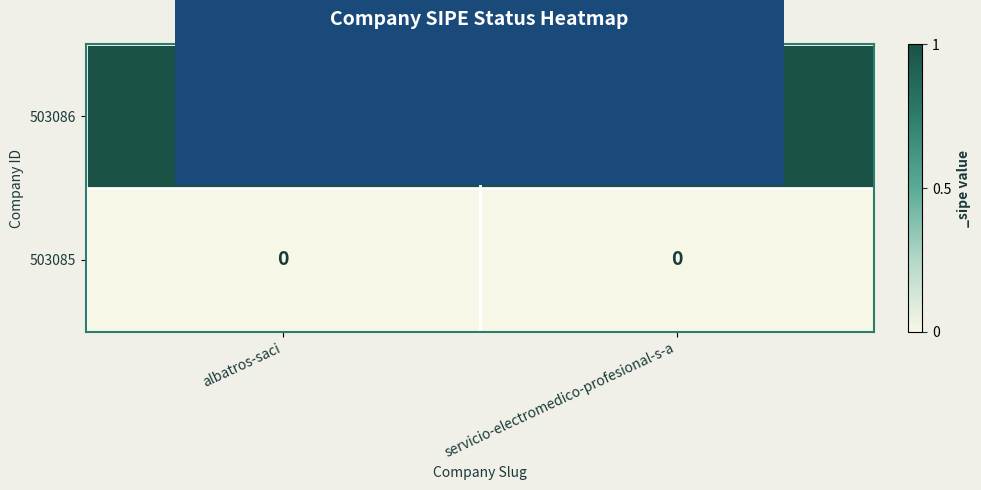

Is it true that 503086 equals 1 at albatros-saci?

True